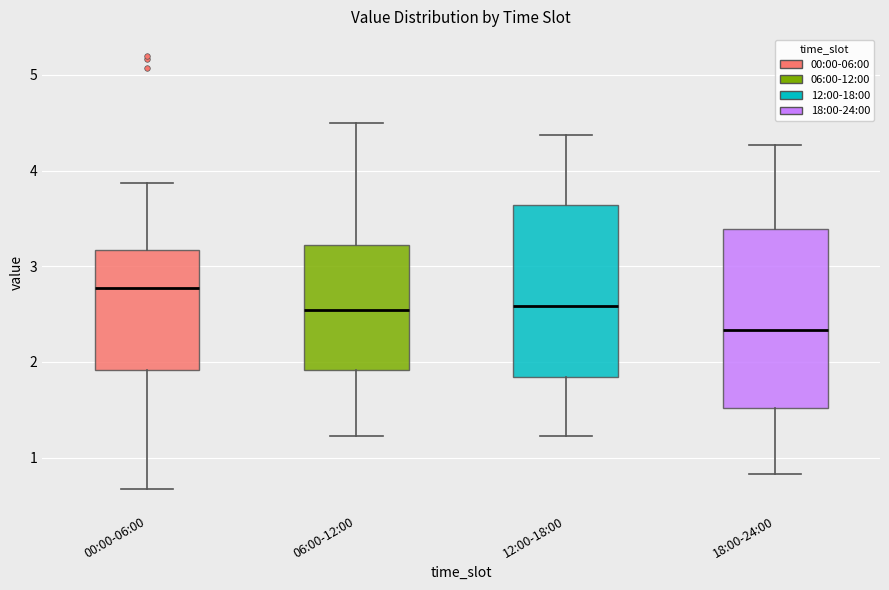

Which box's median line is the highest?

00:00-06:00